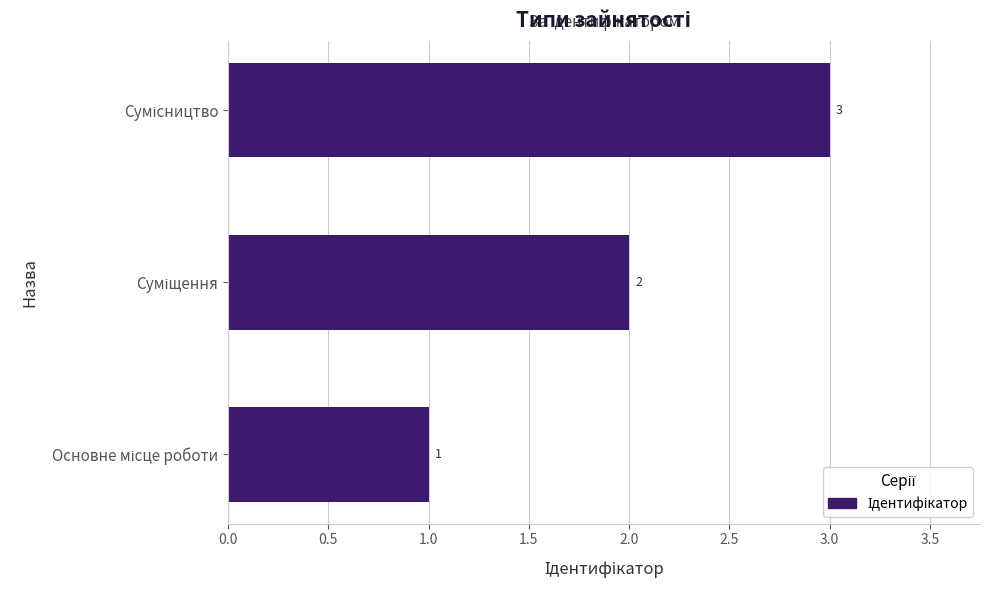

What is the sum of all values?

6